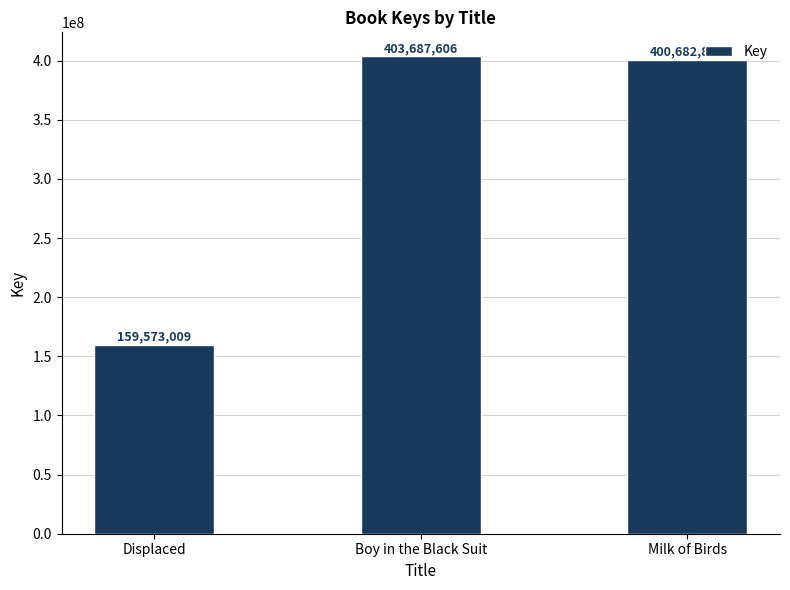

How many values are below 400682847?

1